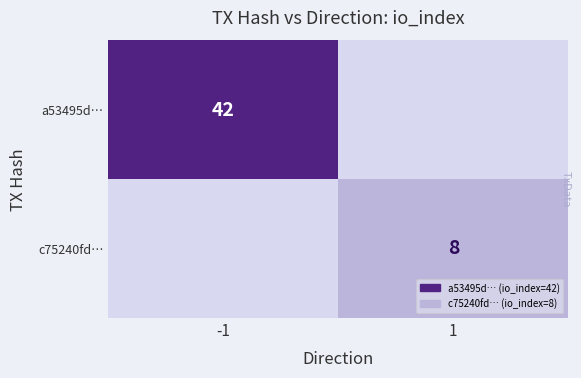

The value of c75240fd… at 1 is 5. True or false?

False